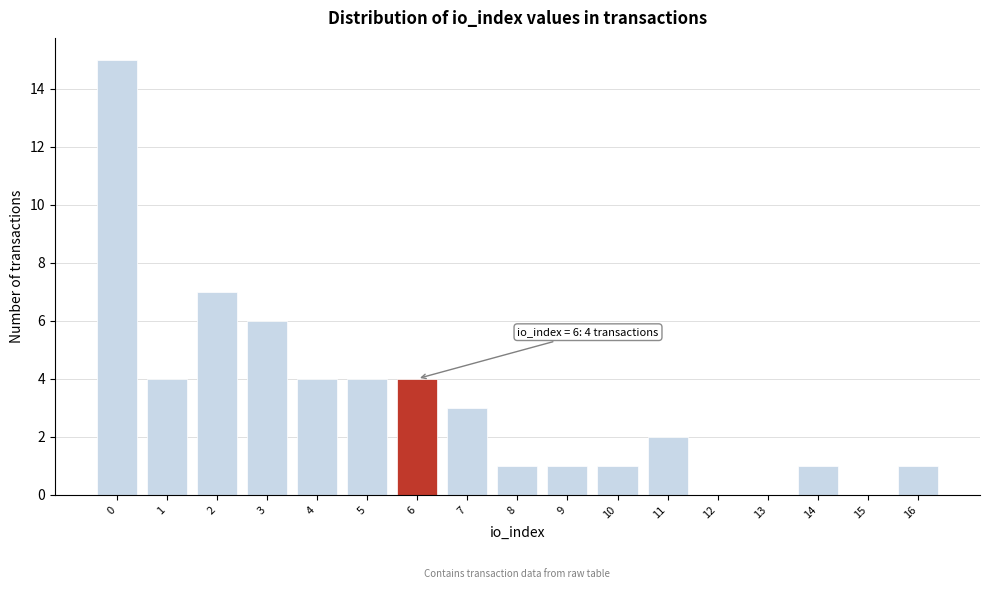

Over which range of the x-axis is the bar tallest?

-0.5 to 0.5